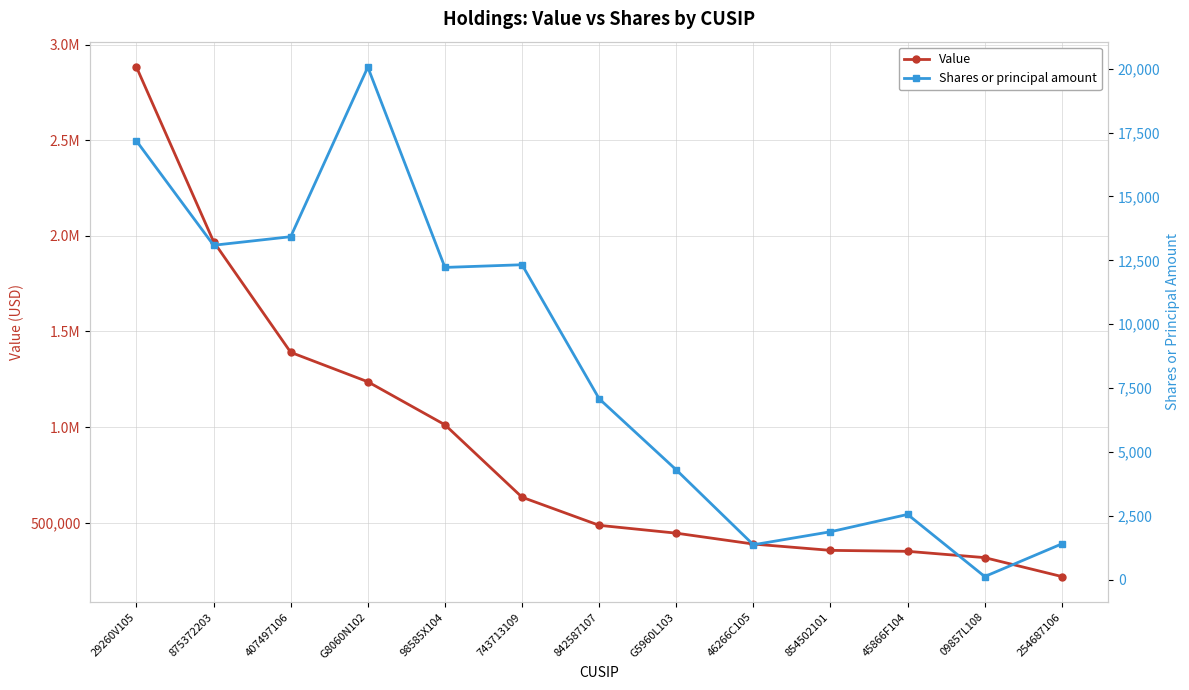

Is this an area chart (filled region under the line)?

No